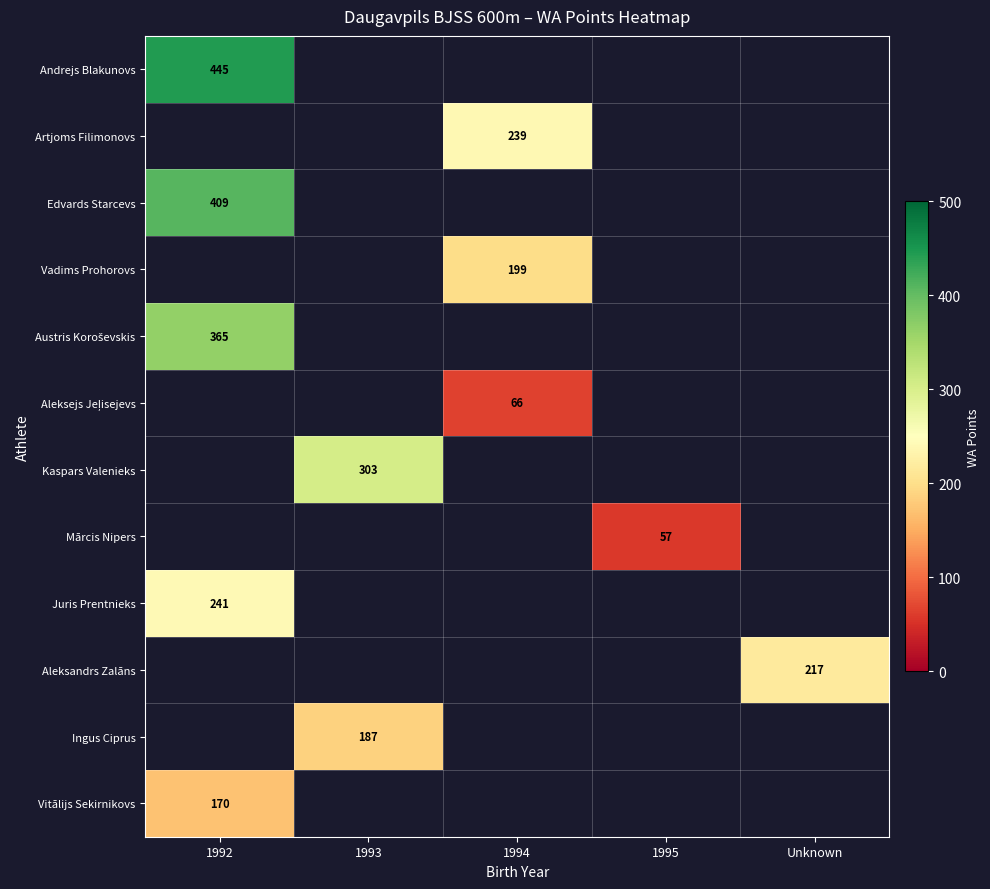

At which label is Vitālijs Sekirnikovs closest to 170?

1992